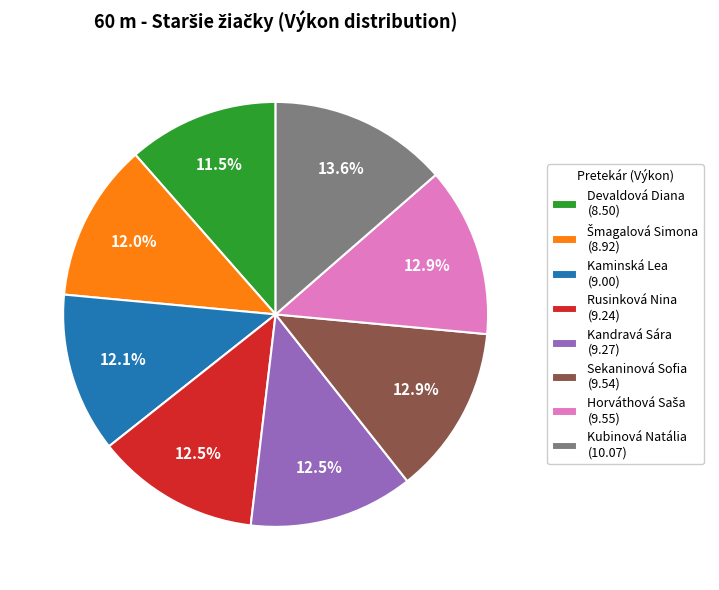

How many segments does this pie chart have?

8